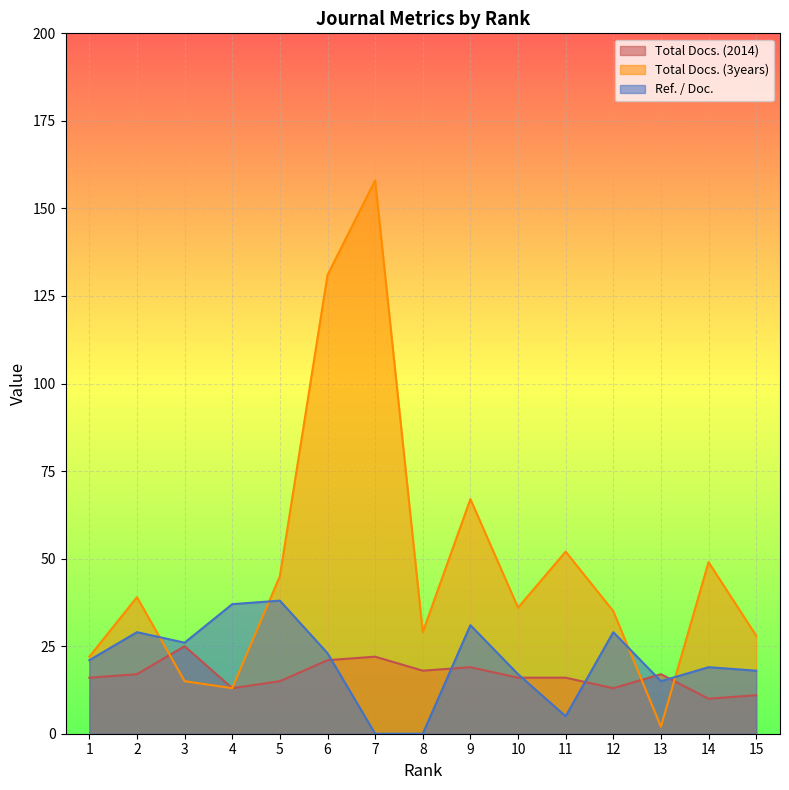

Reading left to right, what are all the values shown in this chart?

Total Docs. (2014): 1=16	2=17	3=25	4=13	5=15	6=21	7=22	8=18	9=19	10=16	11=16	12=13	13=17	14=10	15=11
Total Docs. (3years): 1=22	2=39	3=15	4=13	5=45	6=131	7=158	8=29	9=67	10=36	11=52	12=35	13=2	14=49	15=28
Ref. / Doc.: 1=21	2=29	3=26	4=37	5=38	6=23	7=0	8=0	9=31	10=17	11=5	12=29	13=15	14=19	15=18